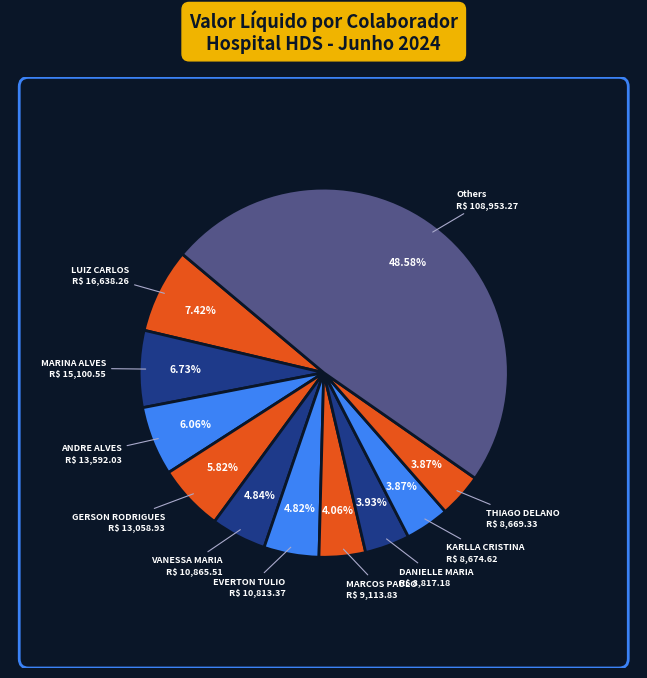

Is there a majority slice in this chart?

No